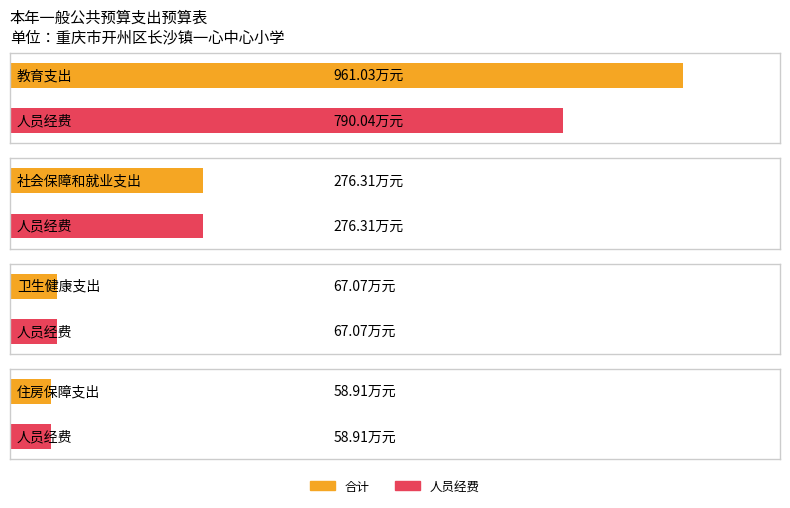

Between 卫生健康支出 and 住房保障支出, which series saw the biggest shift?

合计